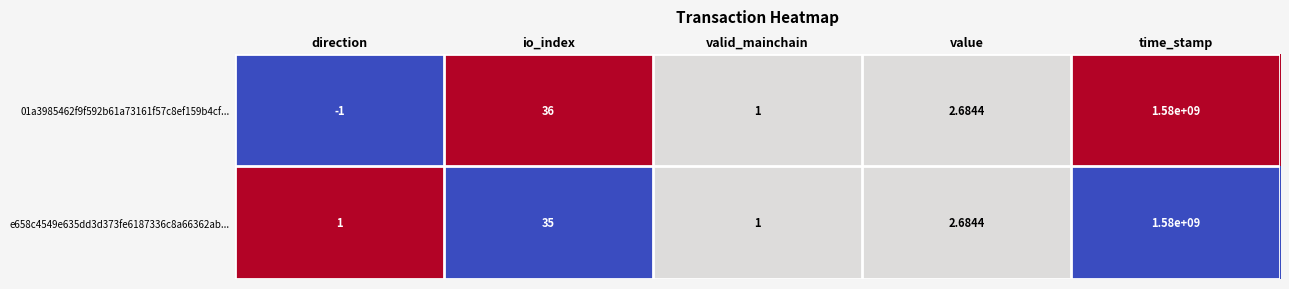

At which label does e658c4549e635dd3d373fe6187336c8a66362ab... first exceed 2?

io_index